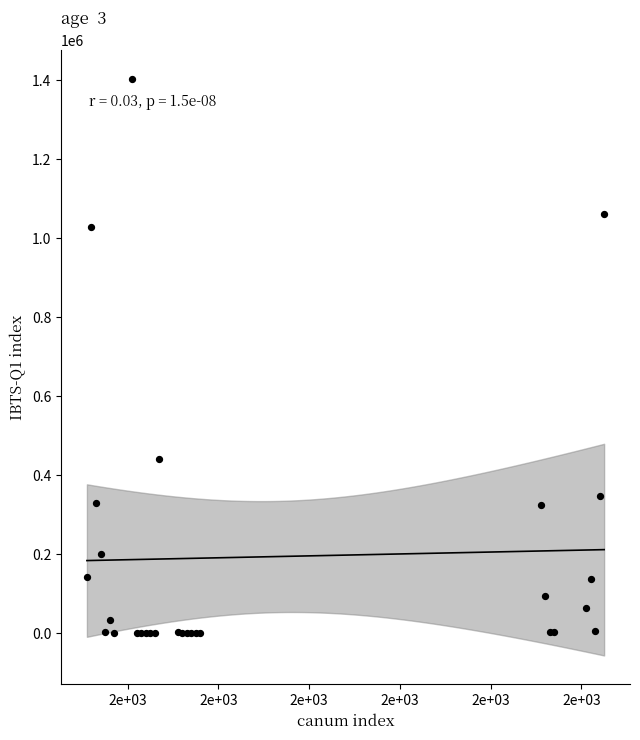

What Y value in the scatter plot is closest to 701950?

440800